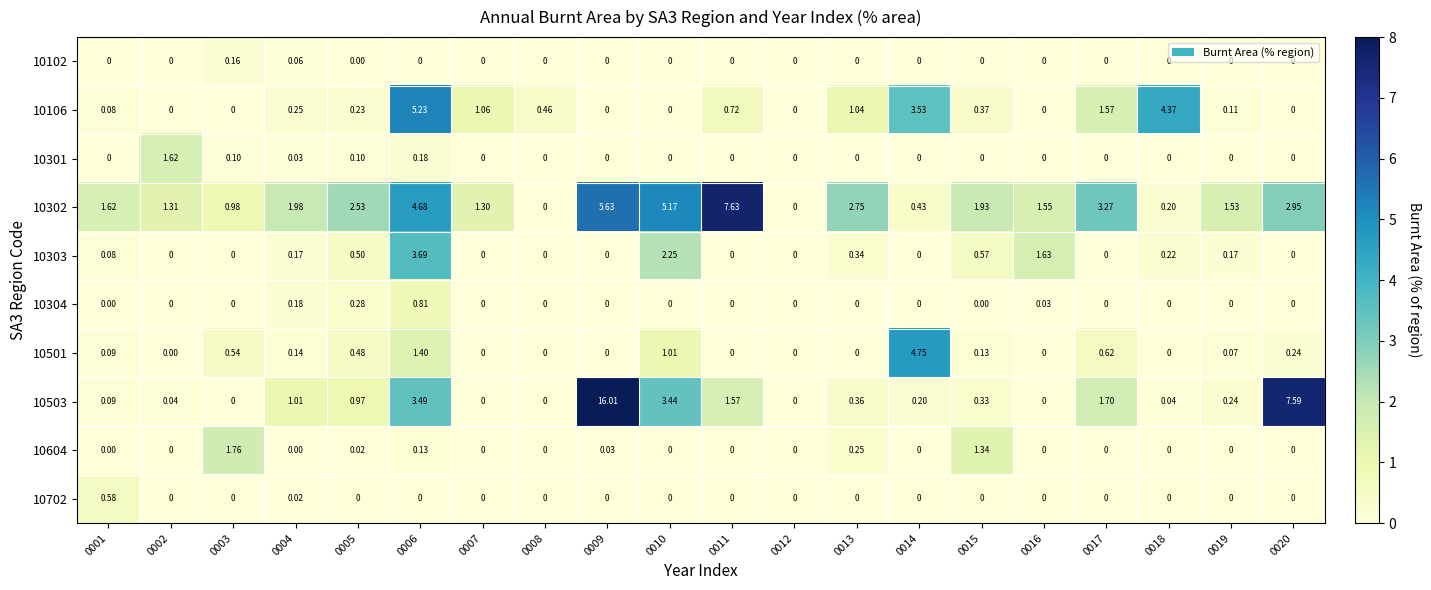

Which series has the largest range (max minus min)?

10503